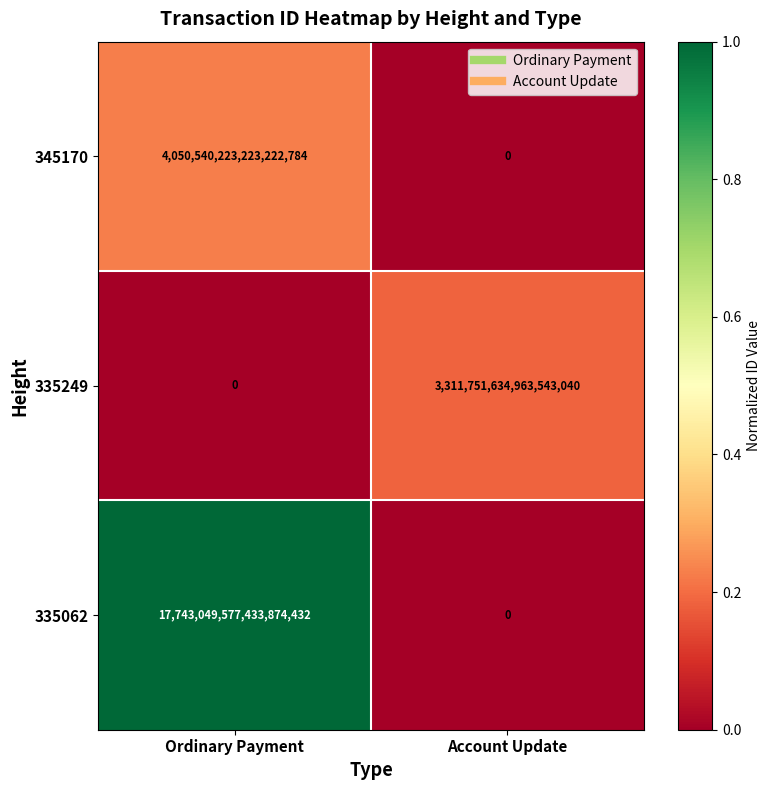

Which series has the largest total across all categories?

335062